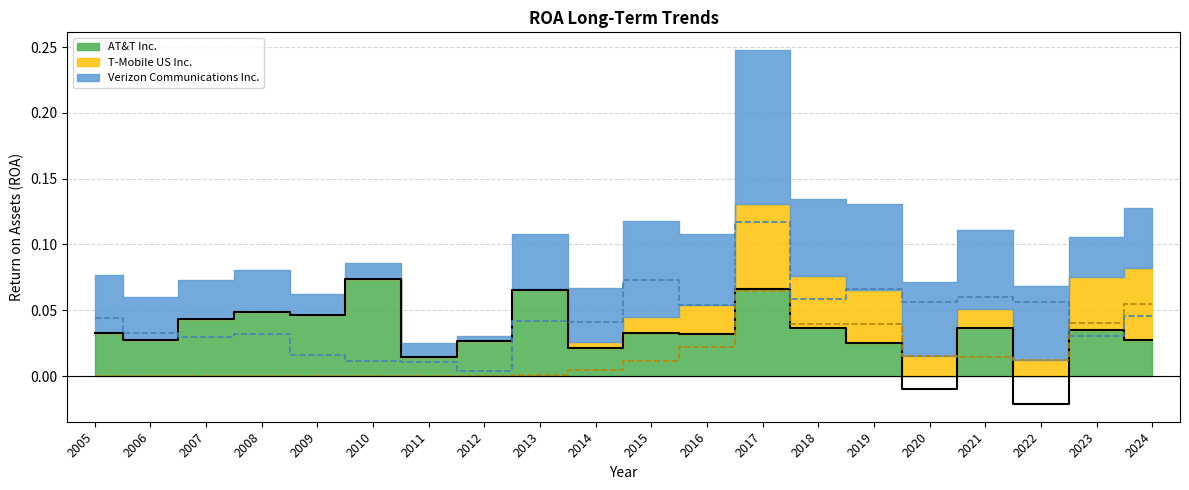

How many data points in AT&T Inc. are less than 0?

2